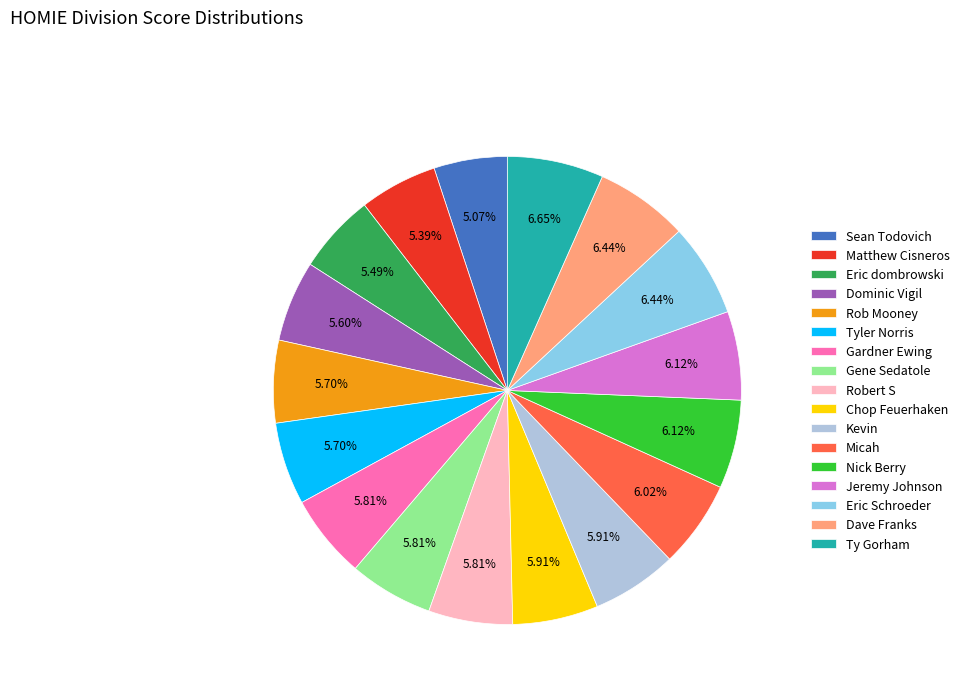

What is the ratio of the value at Gardner Ewing to the value at Dominic Vigil?

1.0